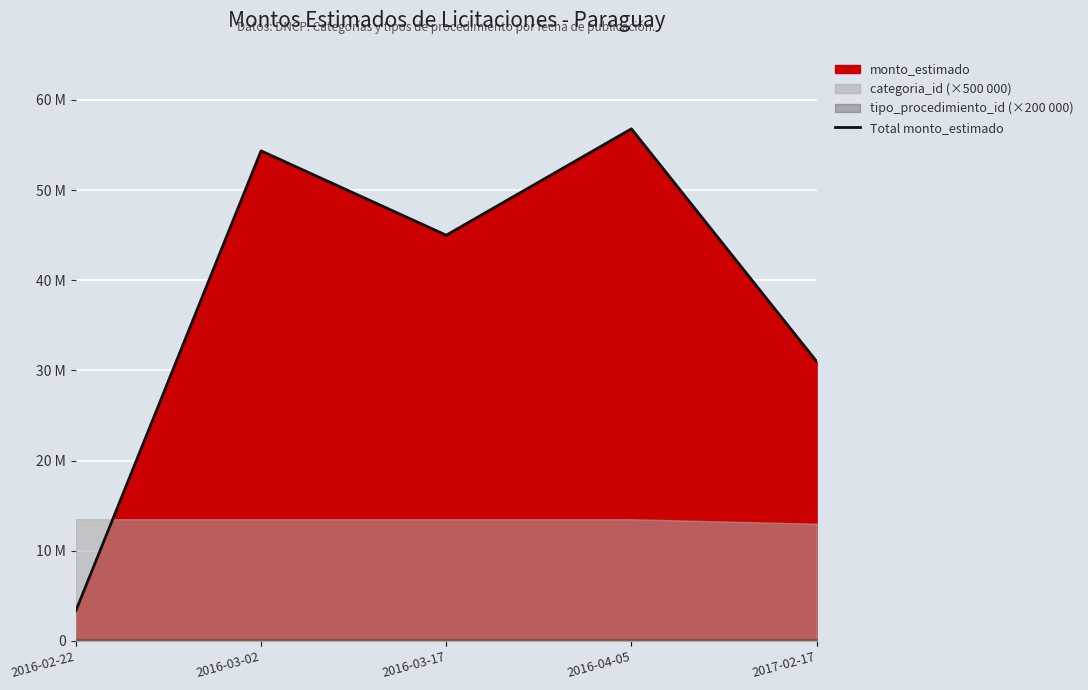

How many interior local valleys (lower than both neighbors) does the data have?

1